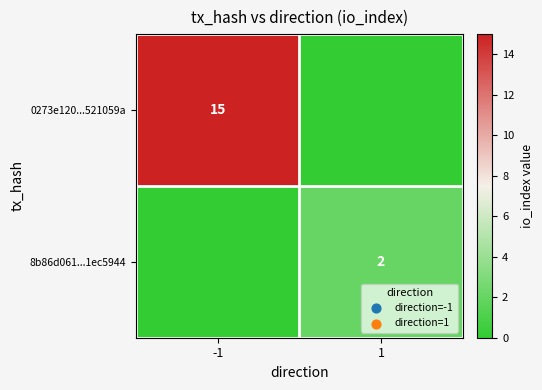

Is it true that 8b86d061...1ec5944 equals 2 at 1?

True